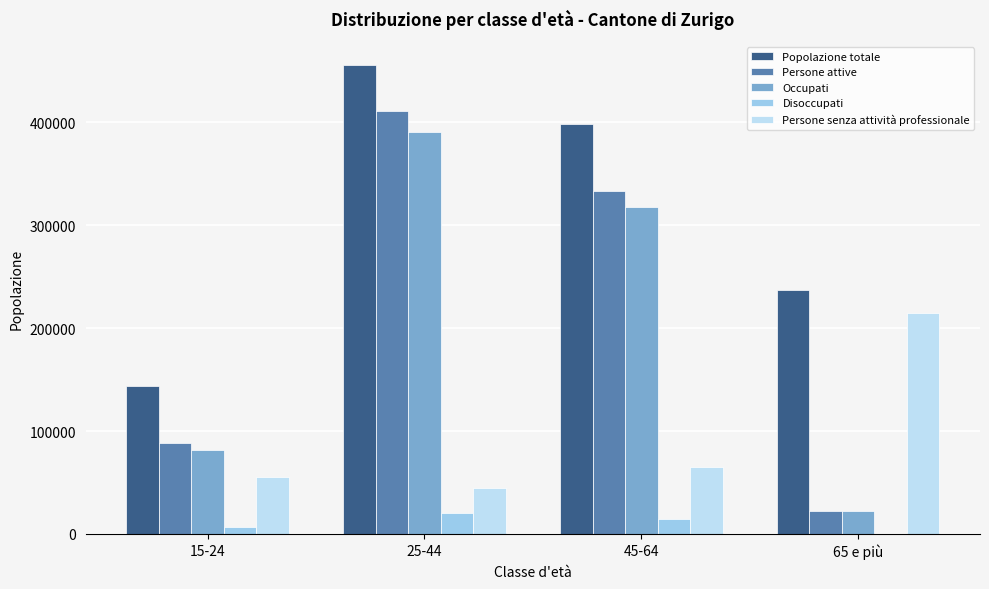

What is the total value across all series at 25-44?

1322646.1